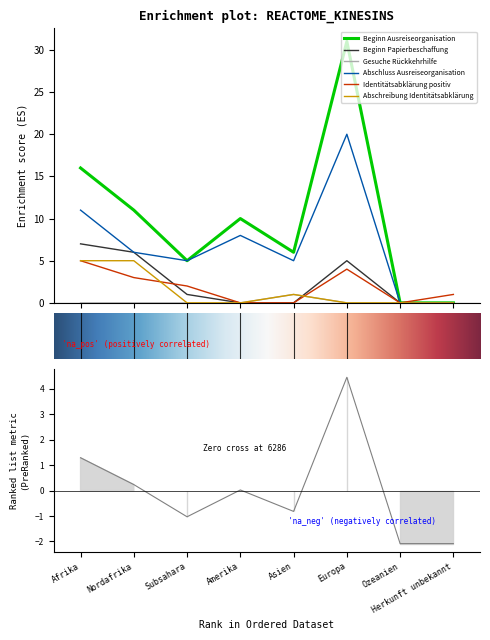

At which category does Gesuche Rückkehrhilfe reach its first local peak?

Asien